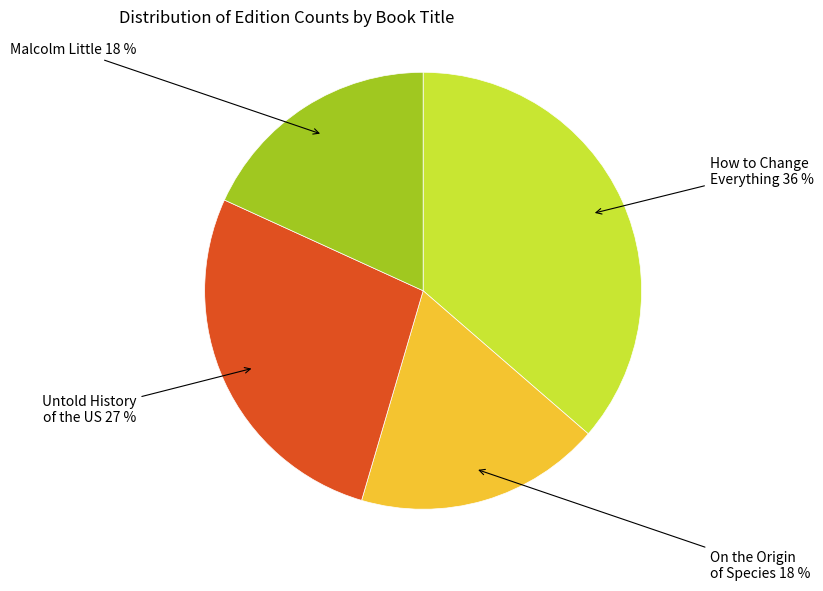

To the nearest percent, what is the average slice percentage?

25%